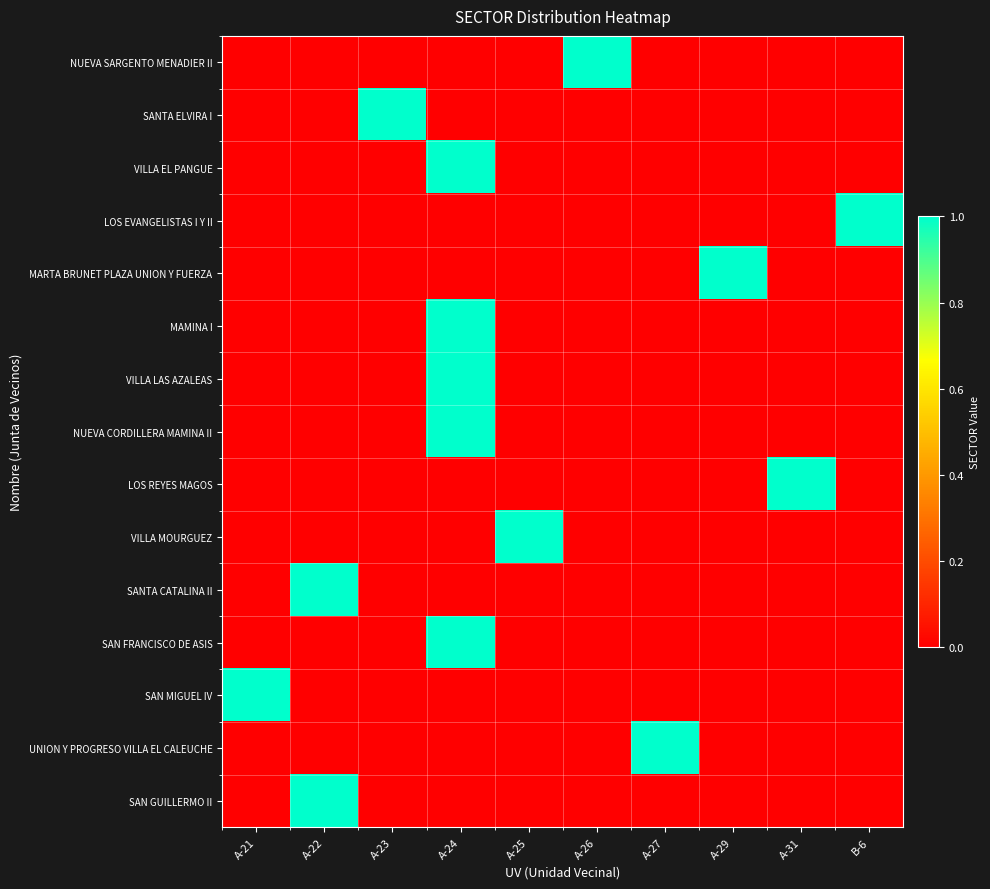

Which series has the largest range (max minus min)?

NUEVA SARGENTO MENADIER II